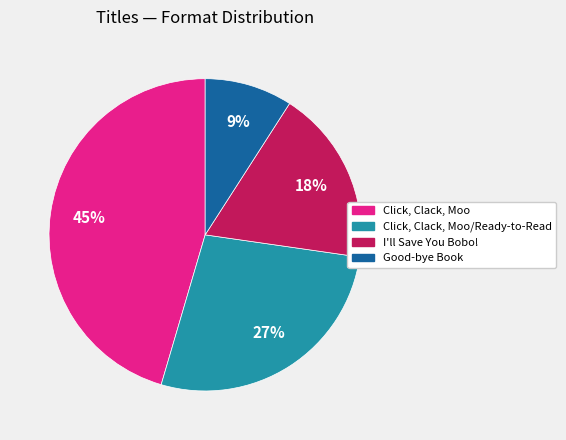

To the nearest percent, what percentage of the pie is I'll Save You Bobo!?

18%